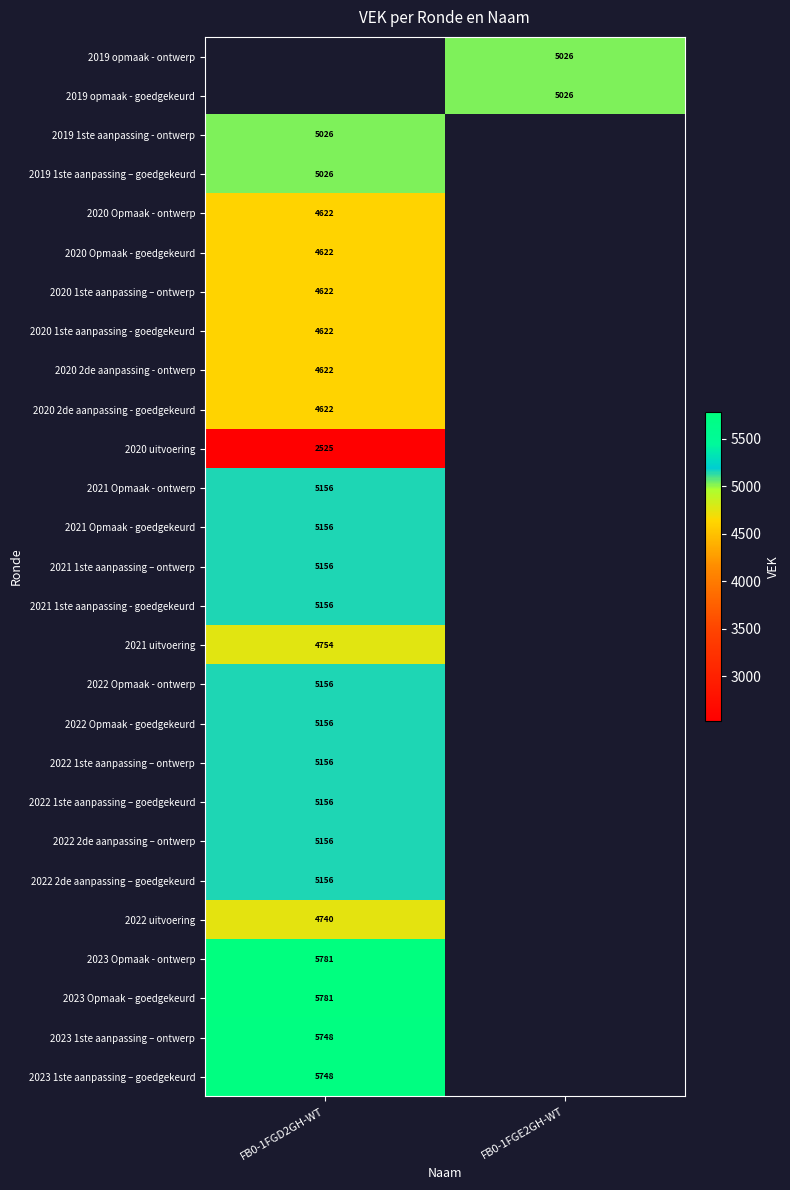

Is the value of 2021 Opmaak - goedgekeurd at FB0-1FGD2GH-WT greater than the value of 2019 1ste aanpassing – goedgekeurd at FB0-1FGD2GH-WT?

Yes